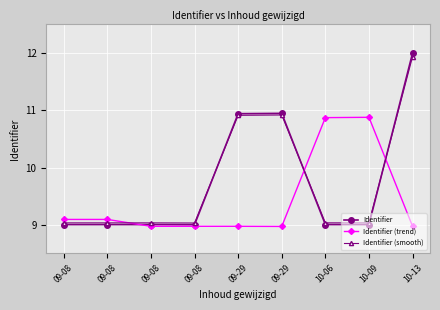

How many series are shown in this chart?

3